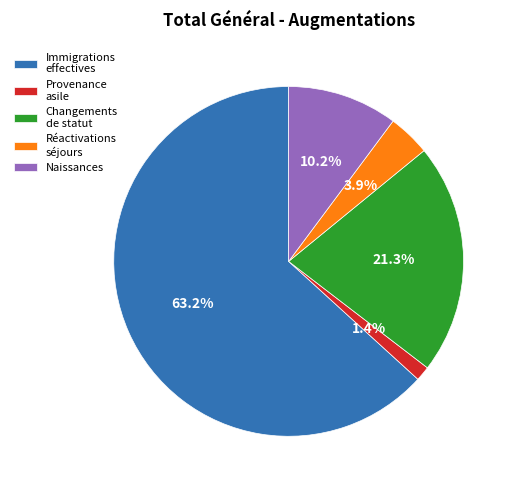

To the nearest percent, what is the difference between the largest and smallest slice percentages?

62%